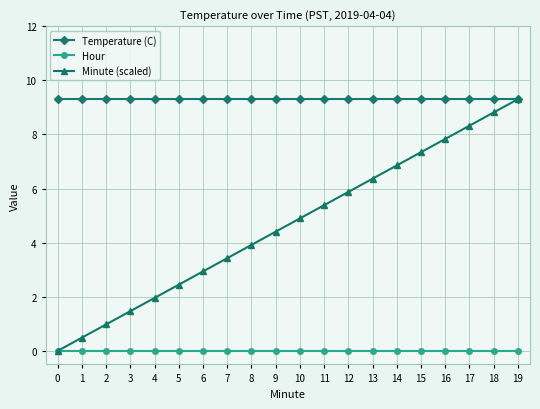

True or false: Hour and Temperature (C) cross at least once.

False